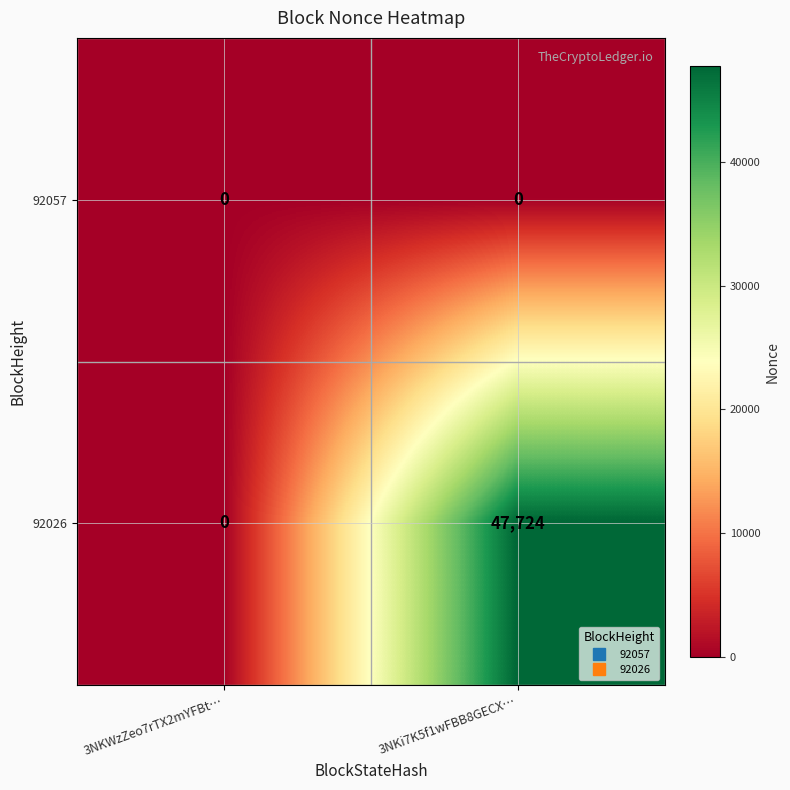

What value does the 92026 series have at 3NKi7K5f1wFBB8GECX…?

47724